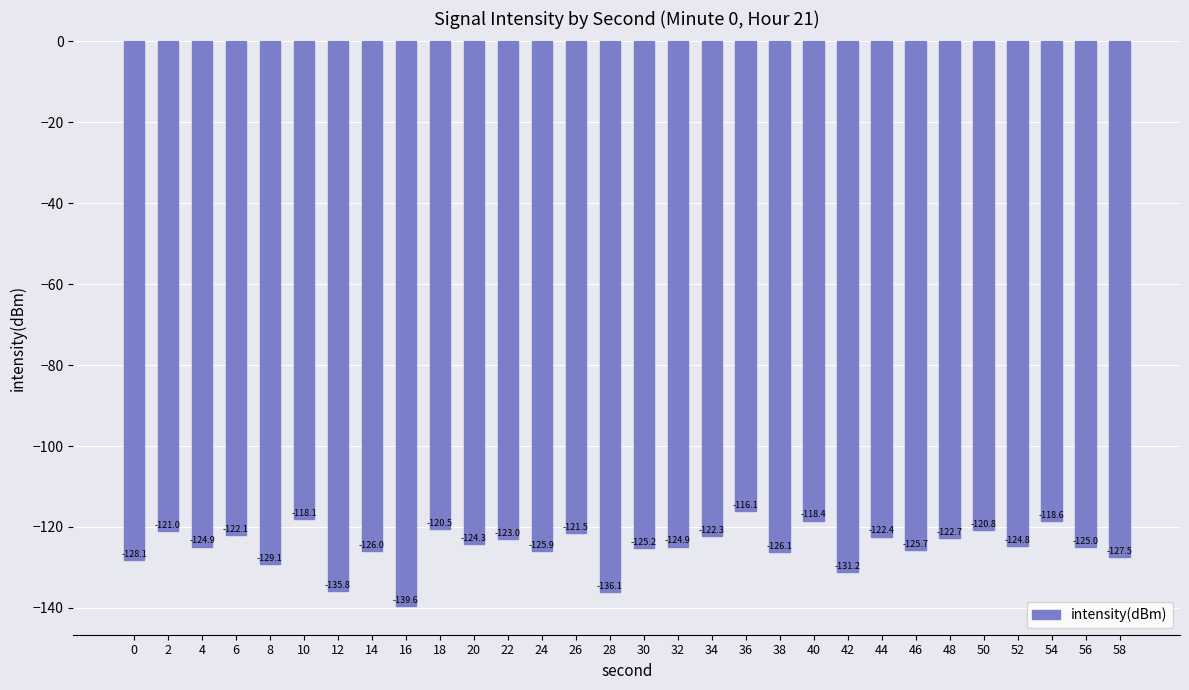

True or false: the data shows -188.8 at 20.

False